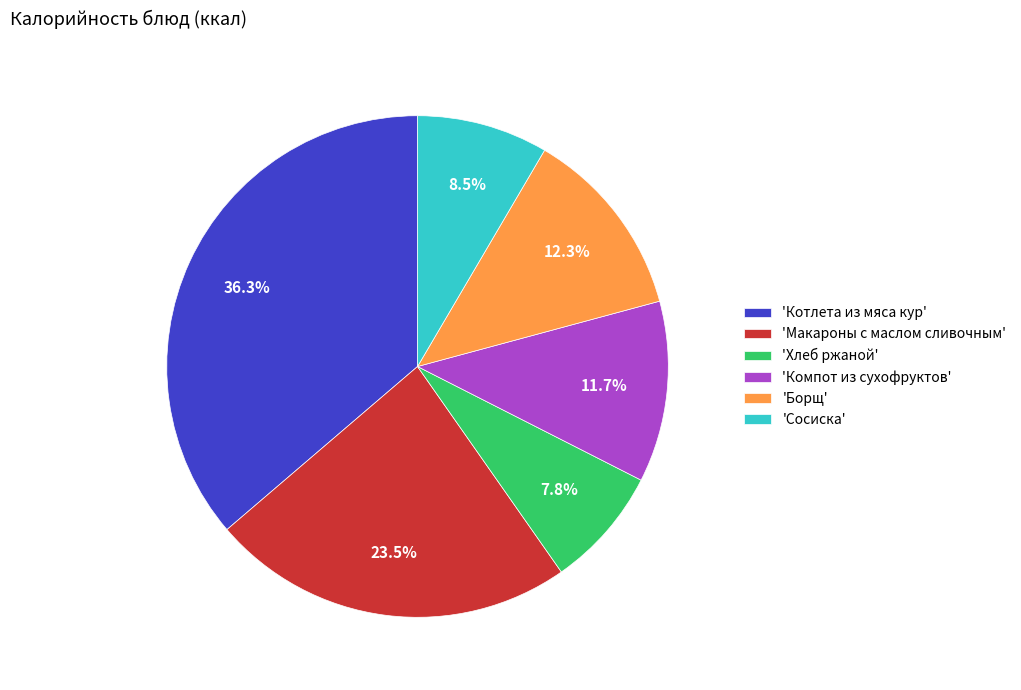

Which slice is the largest?

'Котлета из мяса кур'